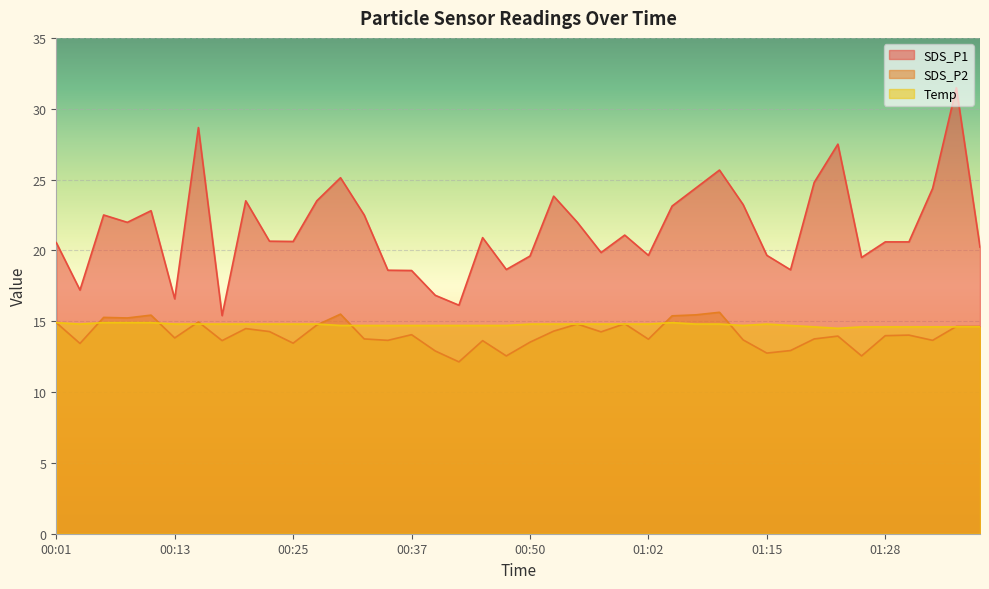

List the labels in order of SDS_P2 value, smallest first.

00:42, 00:47, 01:26, 01:15, 00:40, 01:18, 00:03, 00:25, 00:50, 00:18, 00:45, 00:35, 01:33, 01:13, 01:02, 00:32, 01:21, 00:13, 01:23, 01:28, 01:31, 00:37, 00:57, 00:23, 00:52, 00:20, 01:36, 01:38, 00:27, 00:55, 01:00, 00:01, 00:15, 00:08, 00:05, 01:05, 00:10, 01:08, 00:30, 01:10